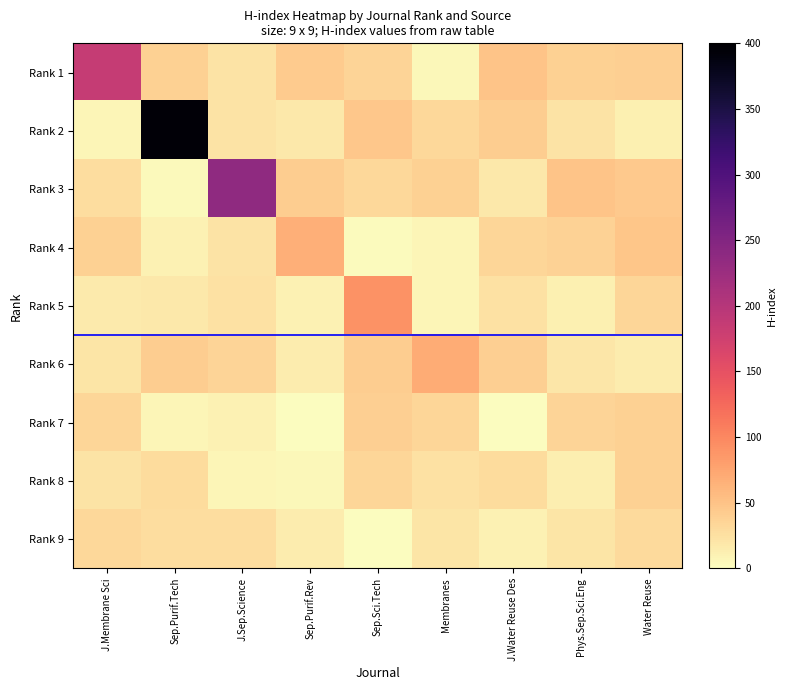

What is the total value across all series at Water Reuse?

298.9